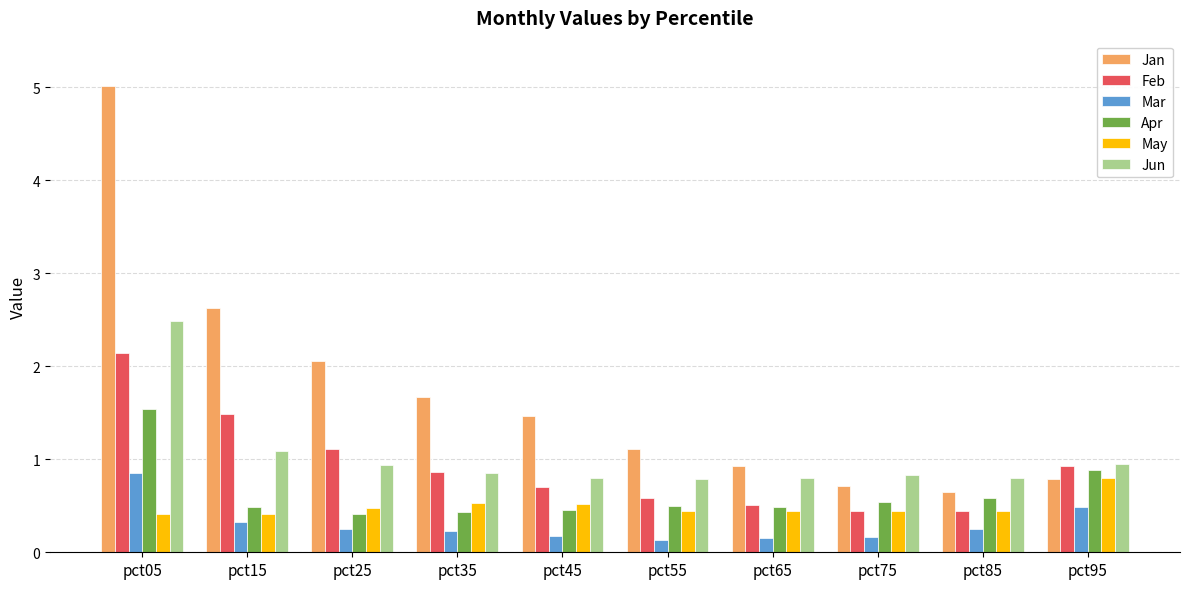

What is the lowest value of the Jun series?

0.8